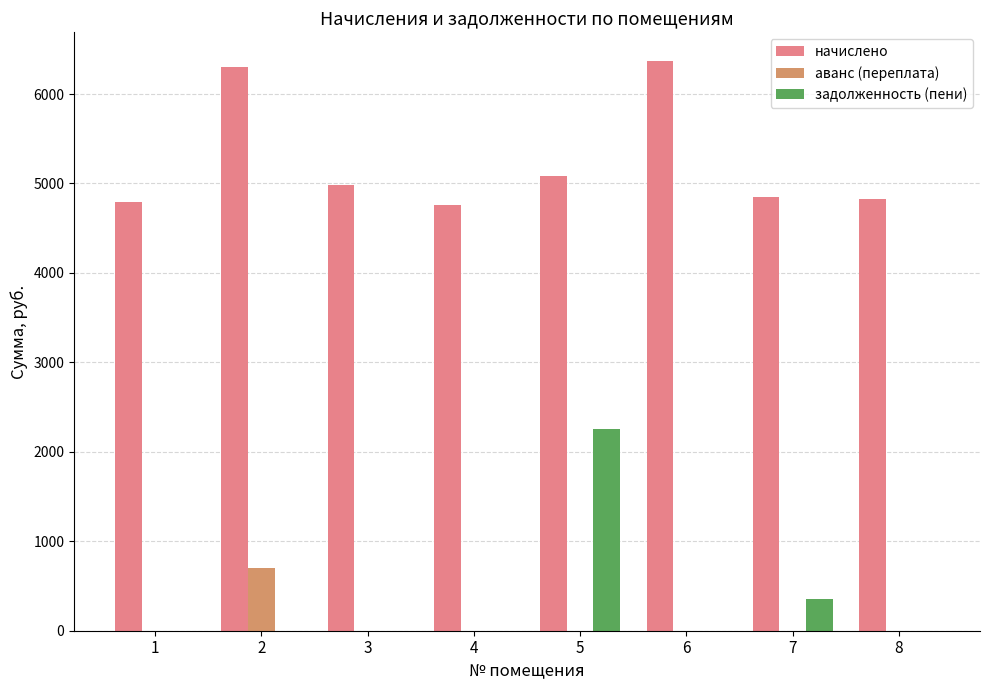

What is the sum of the аванс (переплата) values at 2 and 8?

699.7